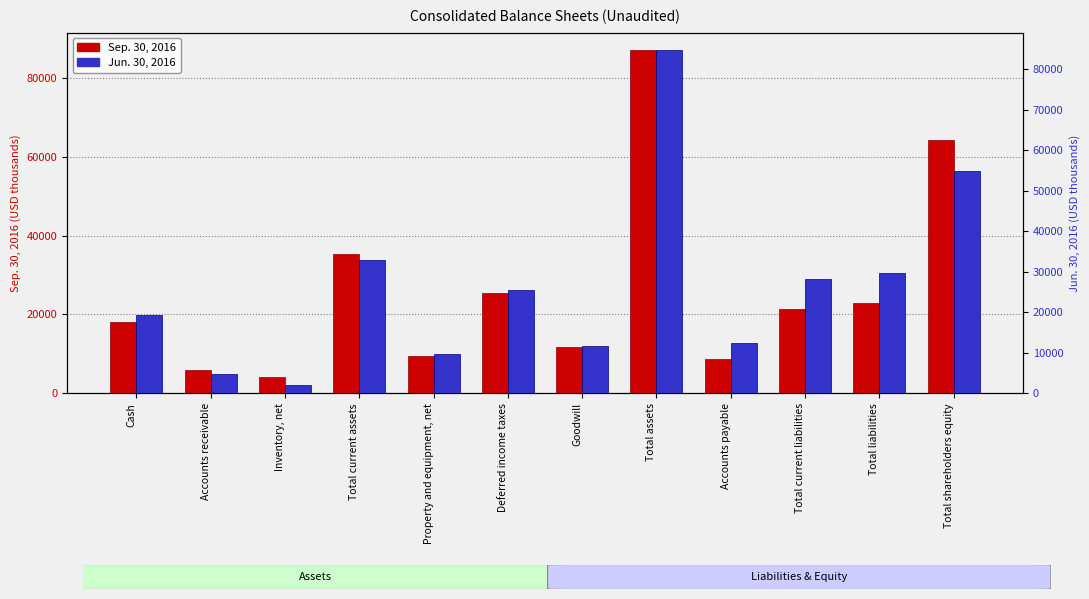

Is it true that Jun. 30, 2016 equals 55025 at Total shareholders equity?

True